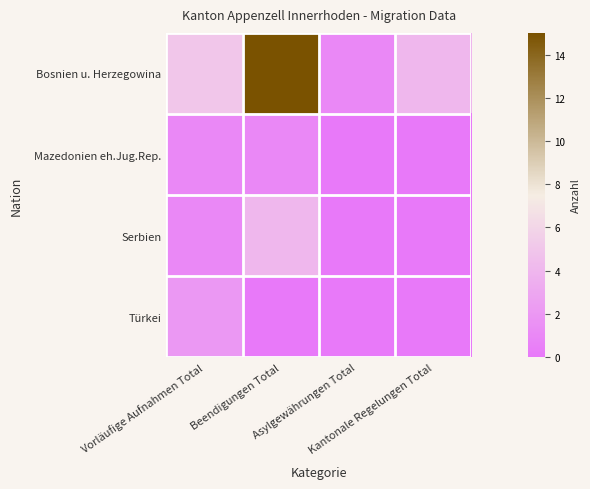

Which series has the largest total across all categories?

Bosnien u. Herzegowina